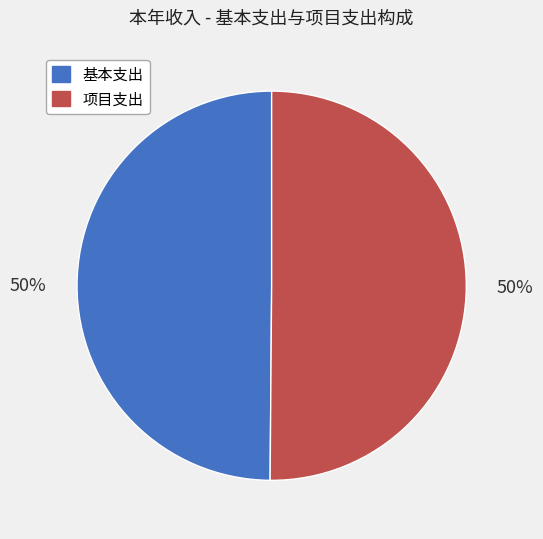

Combined, do 项目支出 and 基本支出 account for over 50%?

Yes